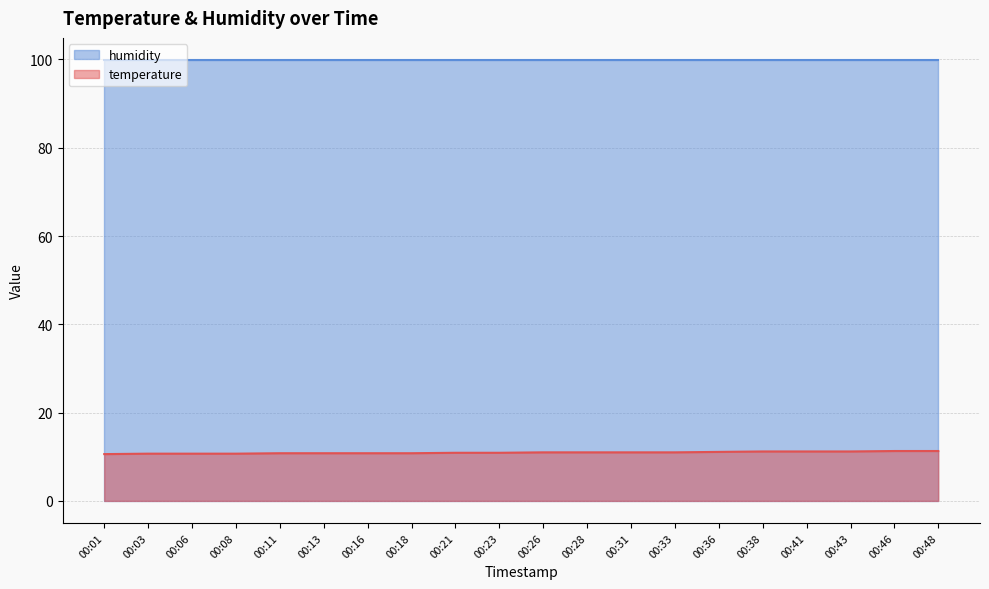

Reading left to right, extract all data points from this chart.

10.6	10.7	10.7	10.7	10.8	10.8	10.8	10.8	10.9	10.9	11.0	11.0	11.0	11.0	11.1	11.2	11.2	11.2	11.3	11.3